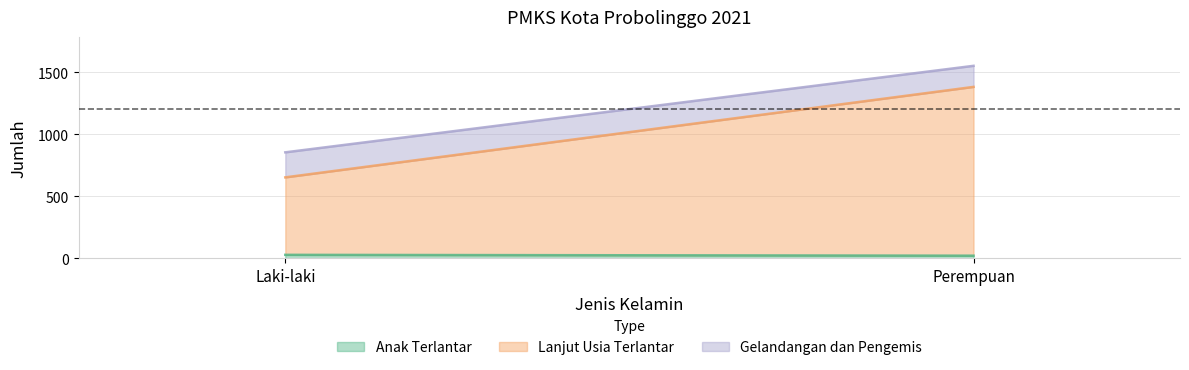

True or false: Lanjut Usia Terlantar has a value of 379 at Perempuan.

False